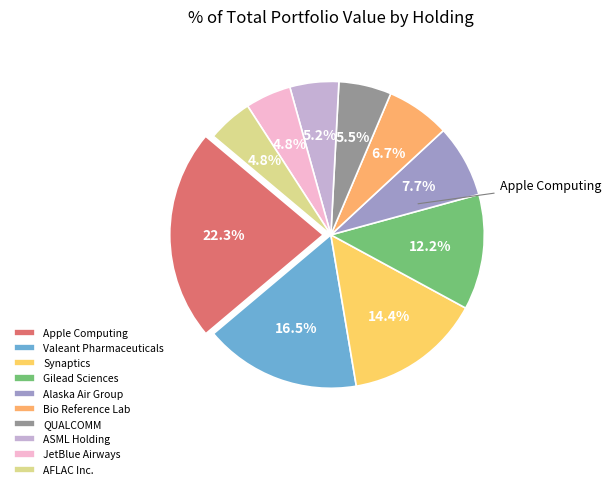

True or false: Apple Computing accounts for 10% of the total.

False